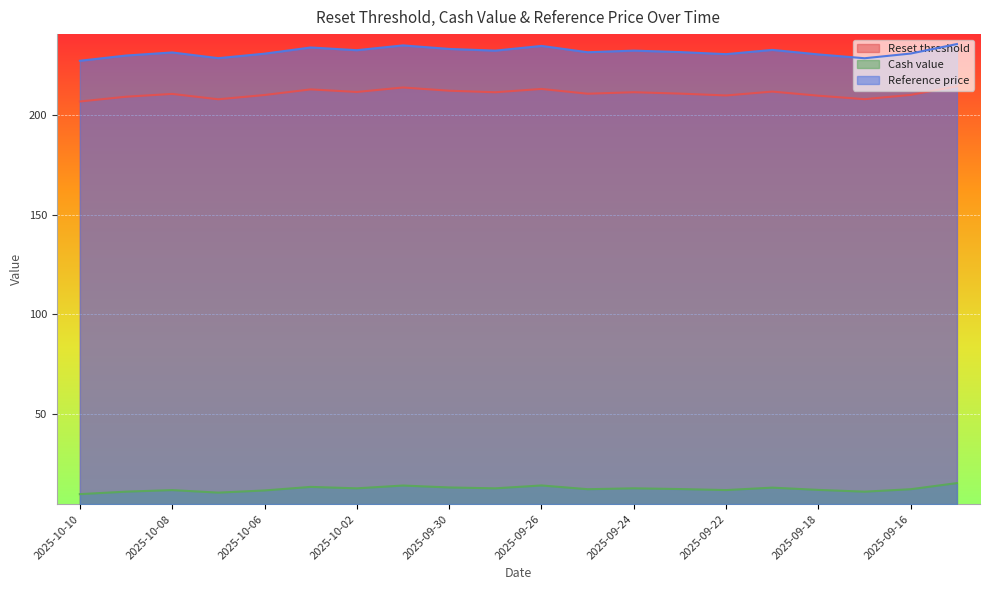

How many lines are shown in the chart?

3